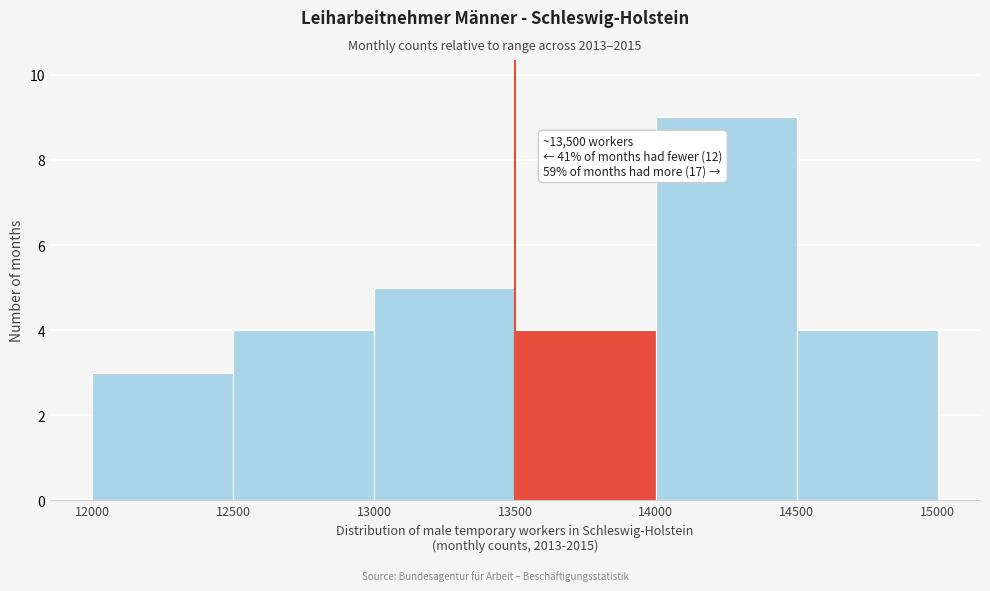

Over which range of the x-axis is the bar tallest?

14000 to 14500